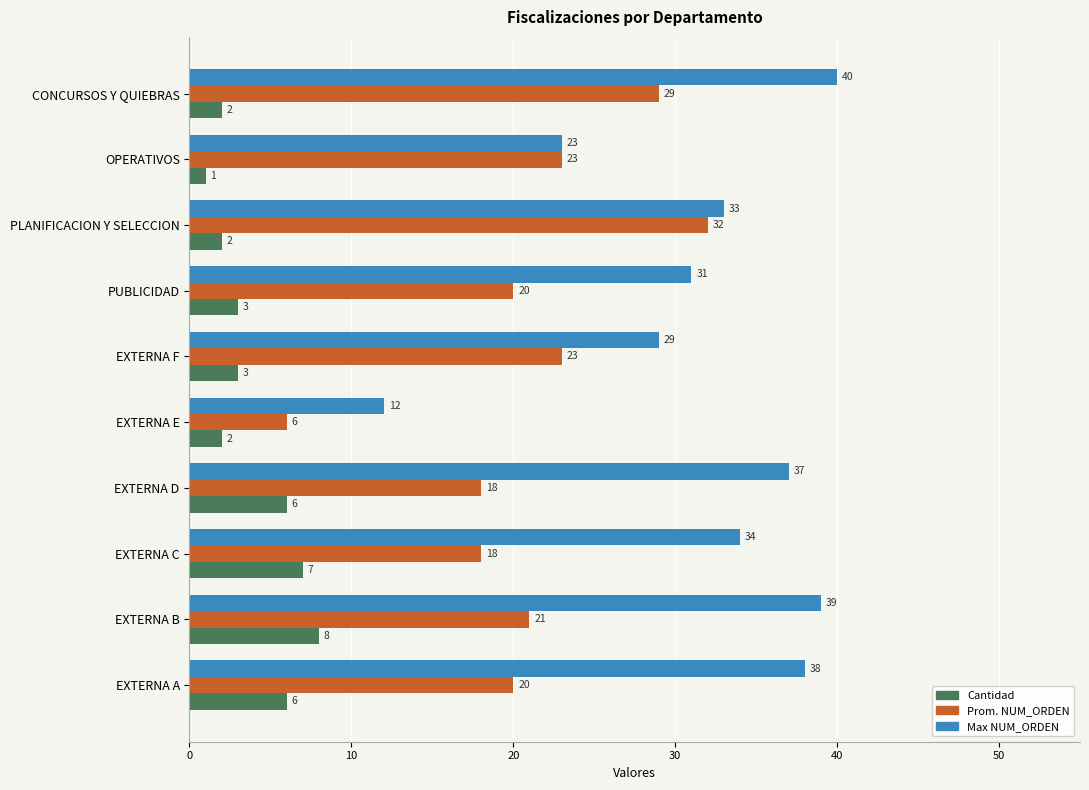

True or false: Prom. NUM_ORDEN has a value of 6 at EXTERNA E.

True